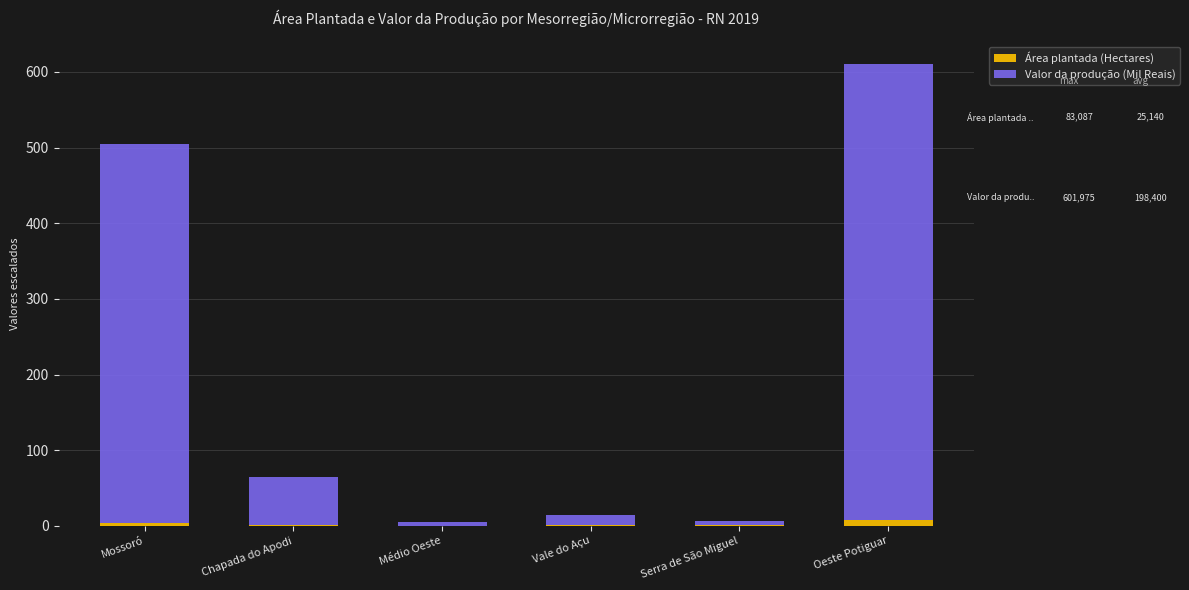

What is the approximate value of Área plantada (Hectares) at Mossoró?

4.1